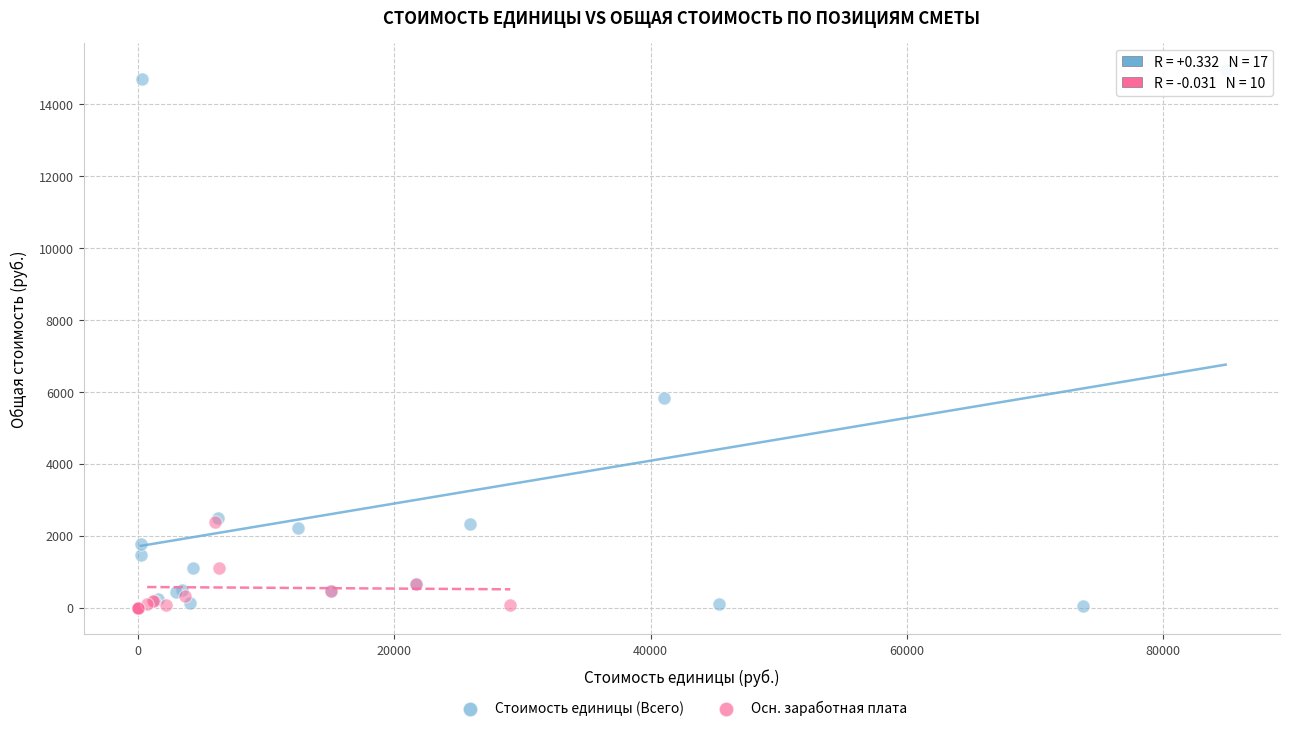

Which series has the widest spread of Y values?

Стоимость единицы (Всего)